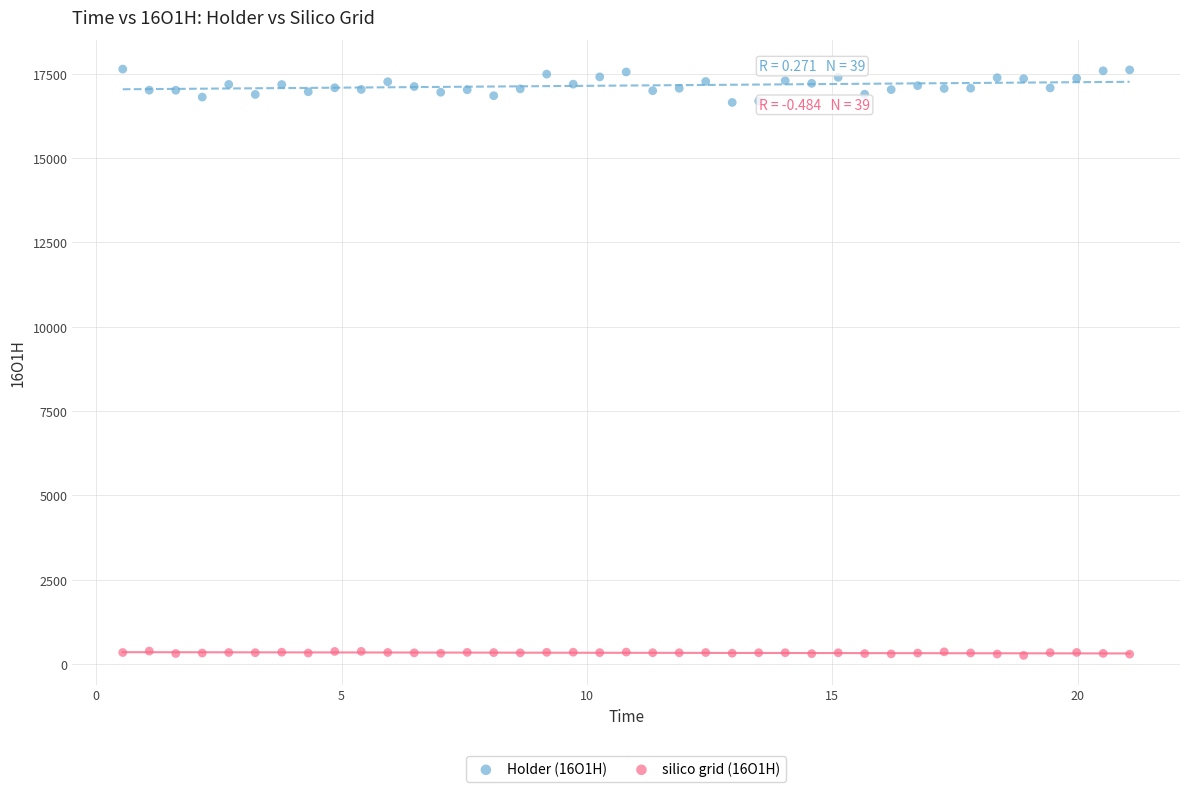

Which series contains the highest Y value?

Holder (16O1H)